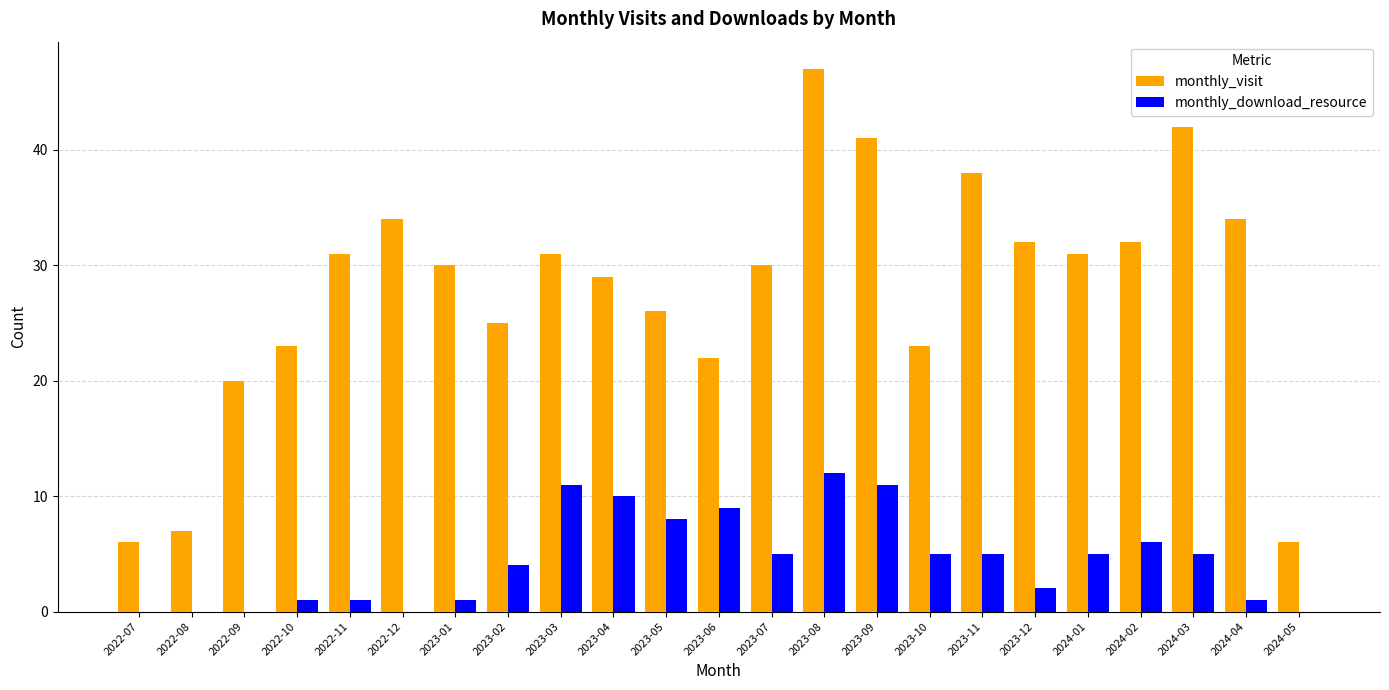

What is the total value across all series at 2022-07?

6